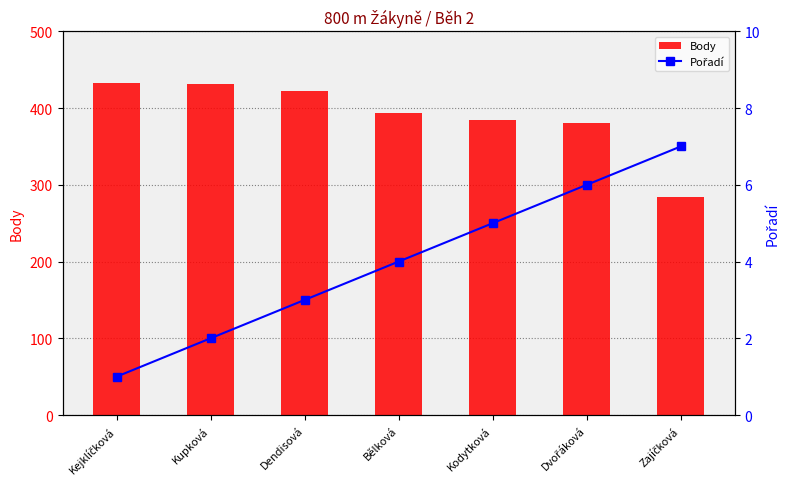

The value of Body at Kupková is 684. True or false?

False